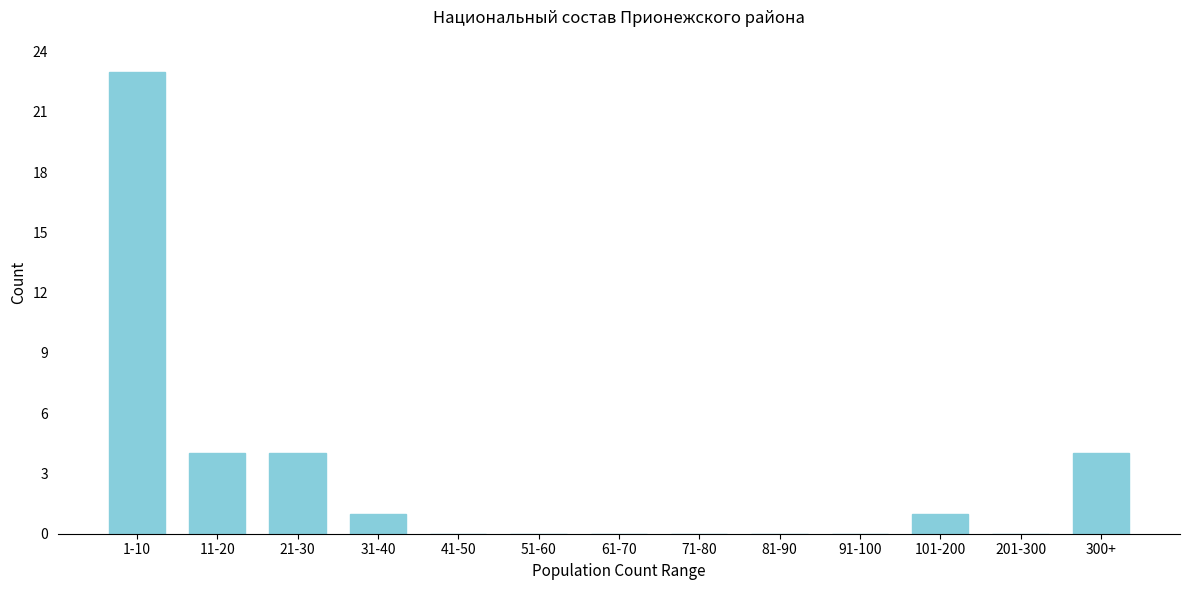

What is the sum of the values at 21-30 and 61-70?

4